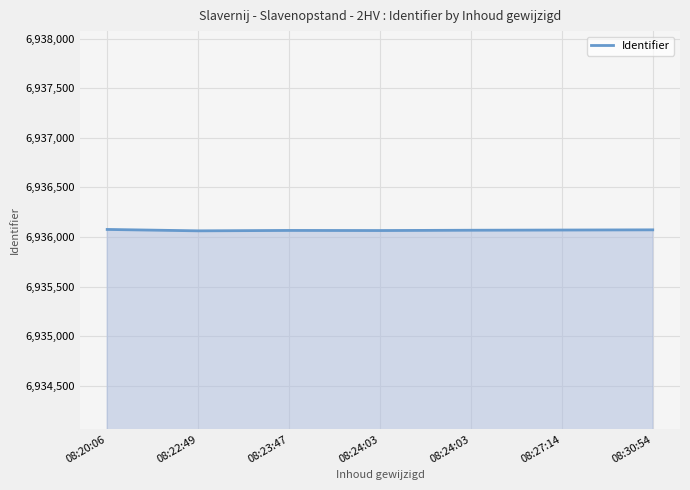

What is the label of the 3rd point from the left?

08:23:47